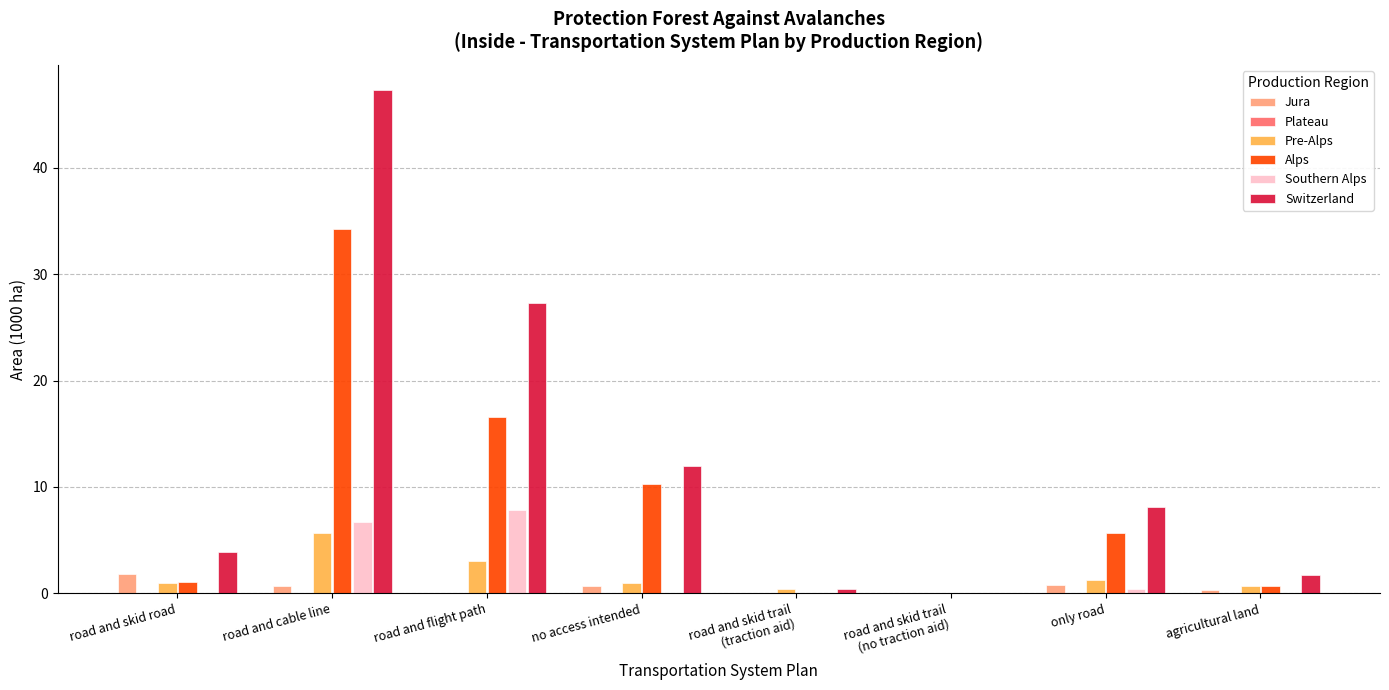

What is the average value of the Alps series?

8.6